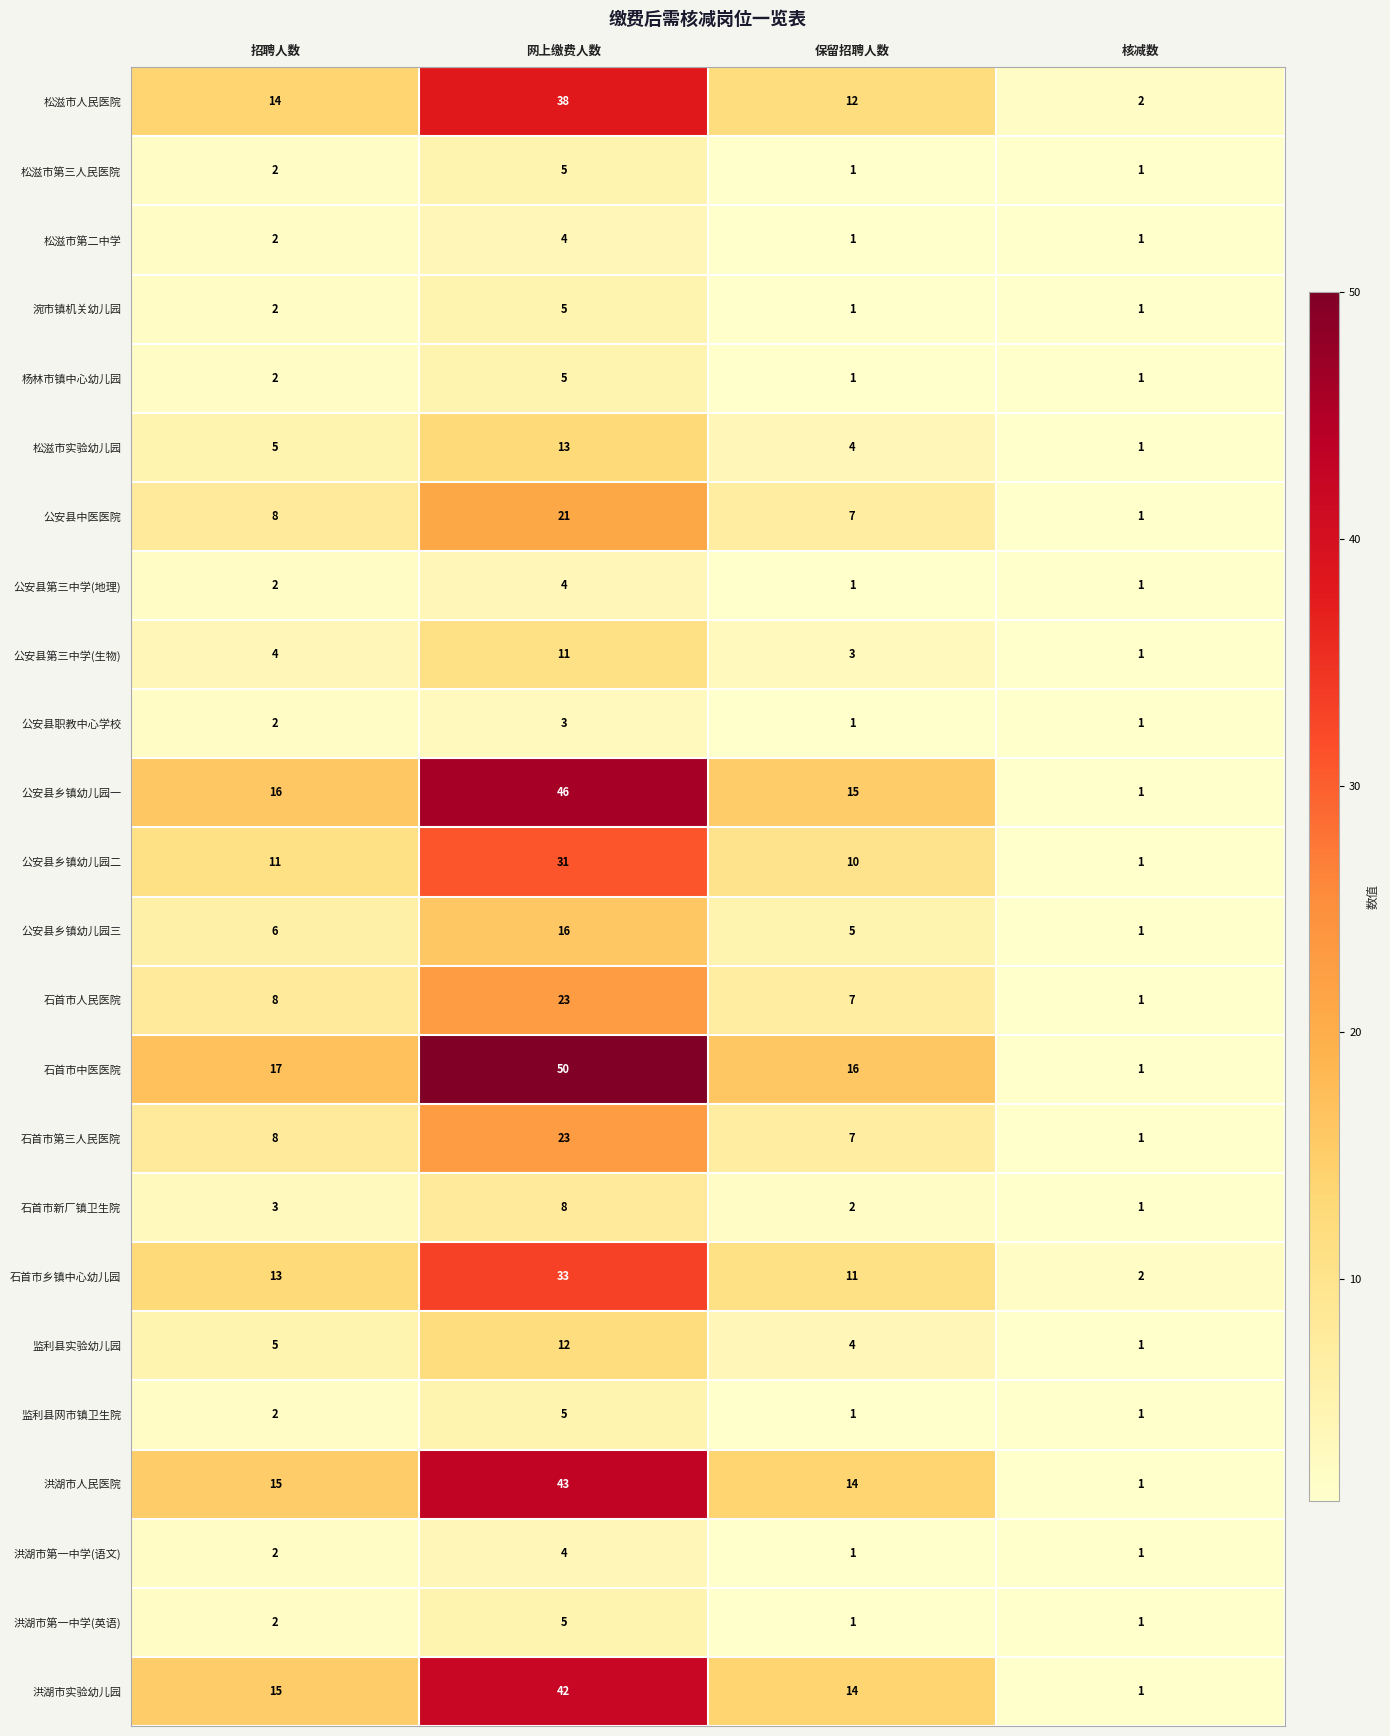

Between 网上缴费人数 and 核减数, which series saw the biggest shift?

石首市中医医院